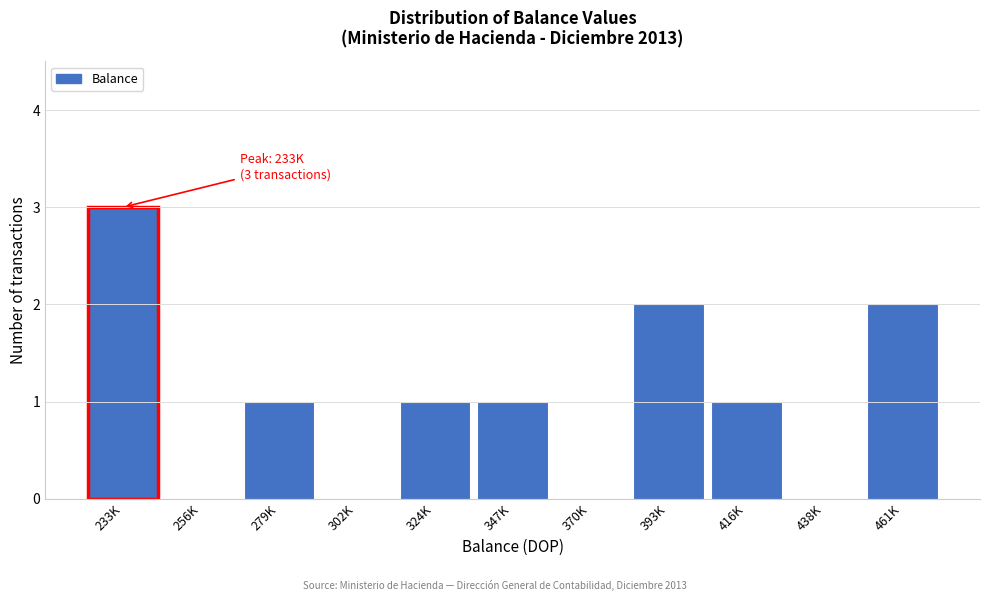

Reading left to right, transcribe all the data shown in this chart.

233K=3	256K=0	279K=1	302K=0	324K=1	347K=1	370K=0	393K=2	416K=1	438K=0	461K=2